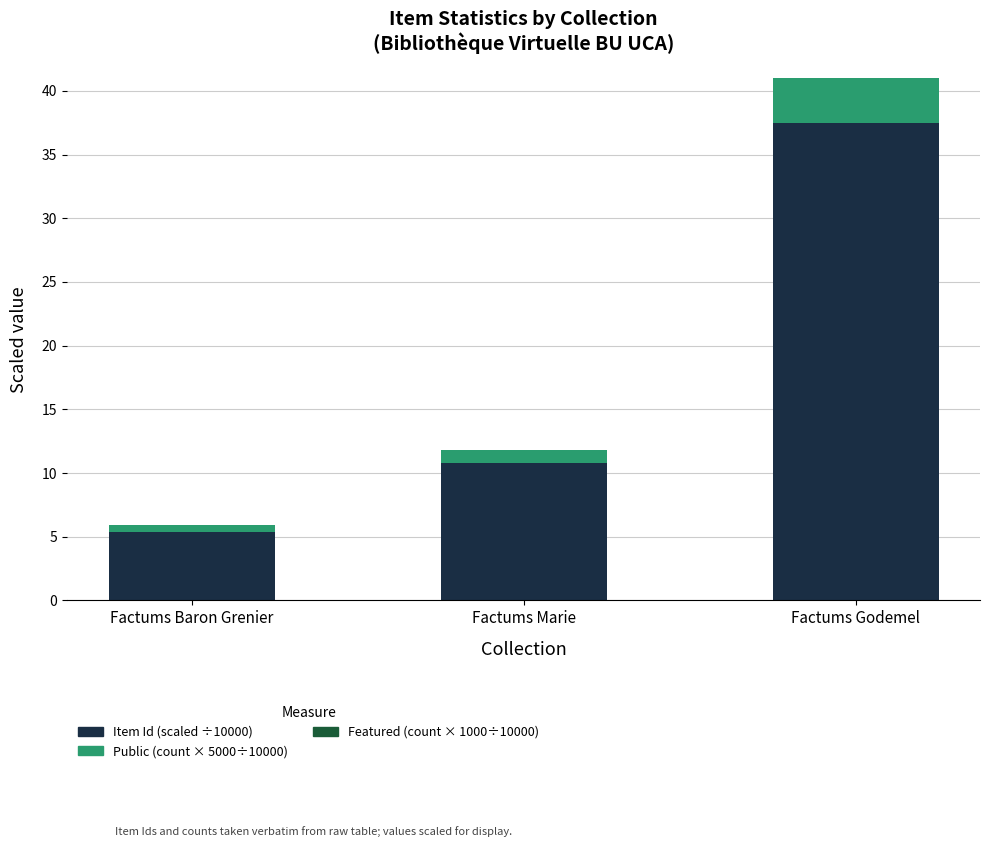

At which category is the sum across all series the highest?

Factums Godemel